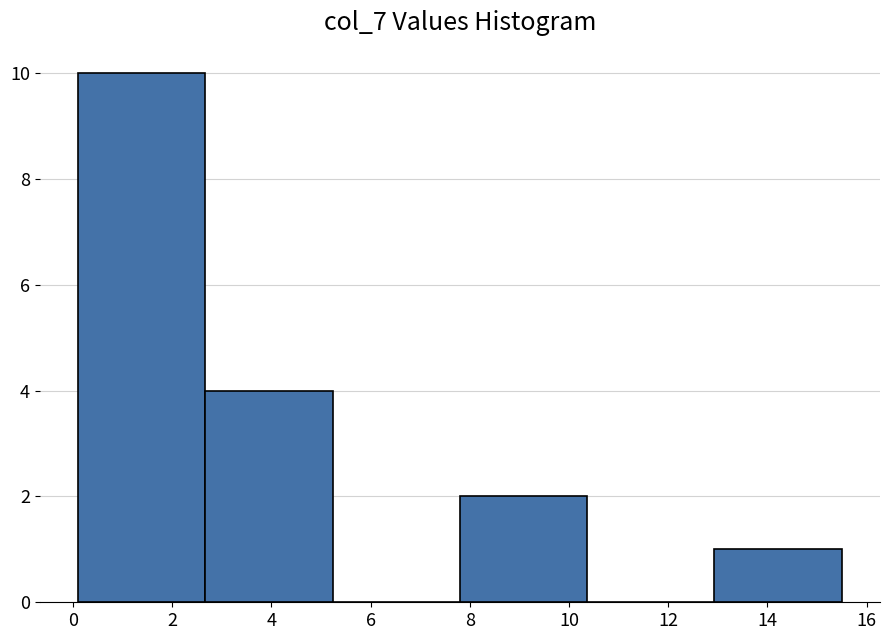

What is the height of the bar covering 7.8 to 10.4 on the x-axis? Neither the bar edges nor the heights are printed on the chart, so give them approximately, as read against the axes.

2